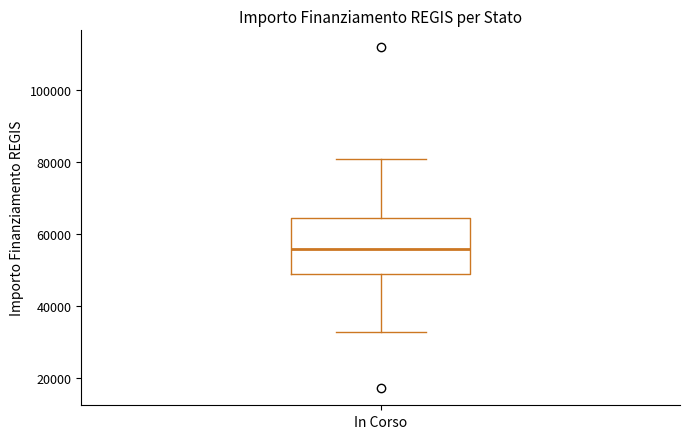

Read this box plot against the y-axis: the position of the median line, the range covered by the box, and the ends of both whiskers. The values are not printed on the chart, so give them approximately, as read against the axis.

median 56000, box 50000 to 64000, whiskers 32000 to 80000